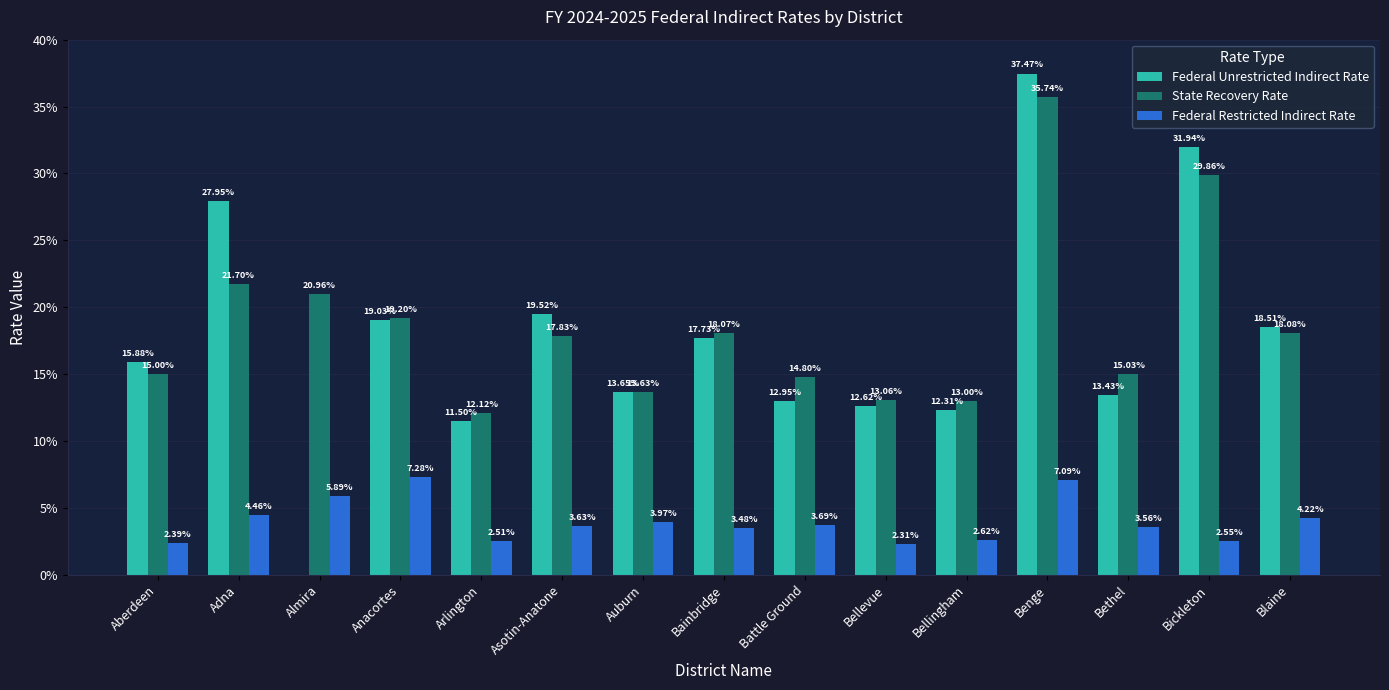

What are all the series names shown in the legend?

Federal Unrestricted Indirect Rate, State Recovery Rate, Federal Restricted Indirect Rate